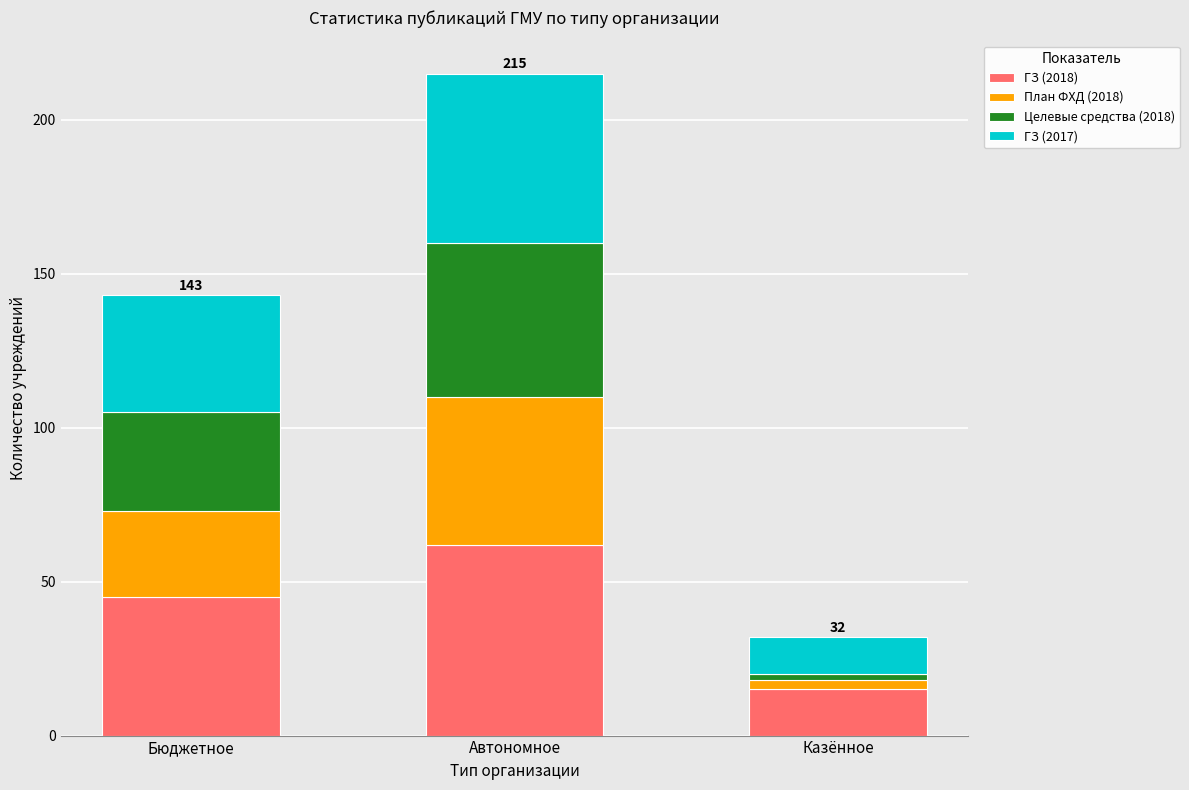

Is it true that ГЗ (2018) equals 66 at Бюджетное?

False